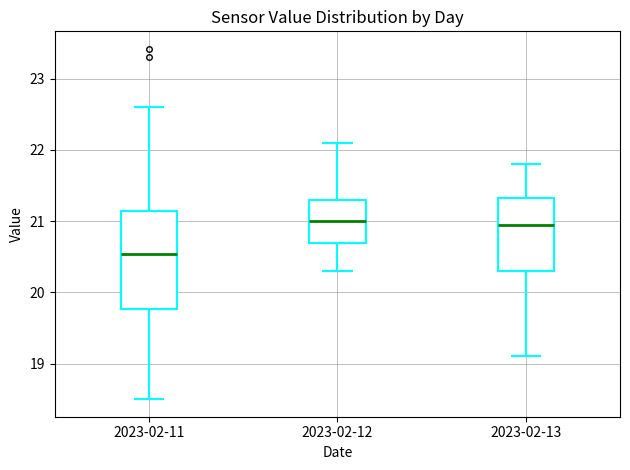

Which box's median line is the lowest?

2023-02-11